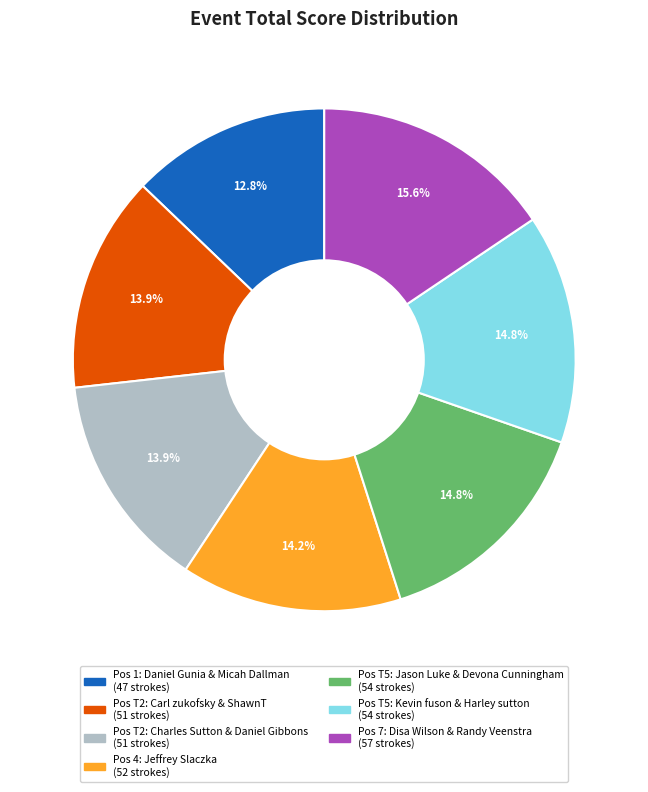

How many slices are in this pie chart?

7